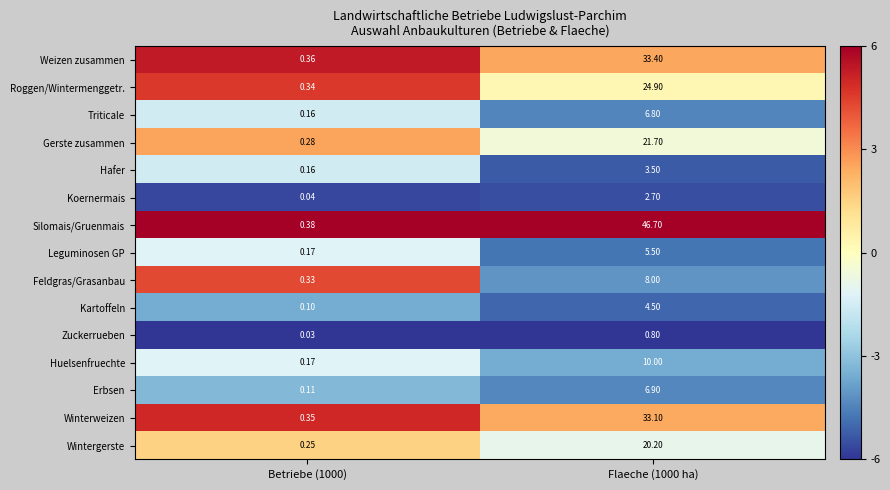

Is the value of Feldgras/Grasanbau at Betriebe (1000) greater than the value of Gerste zusammen at Flaeche (1000 ha)?

No